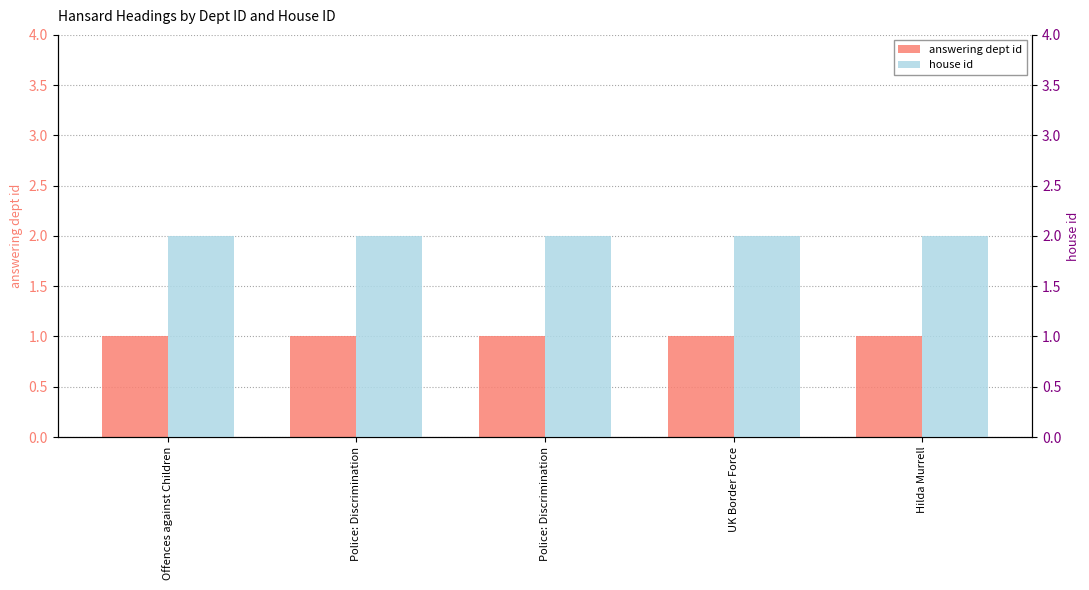

At how many categories does at least one series exceed 1?

5